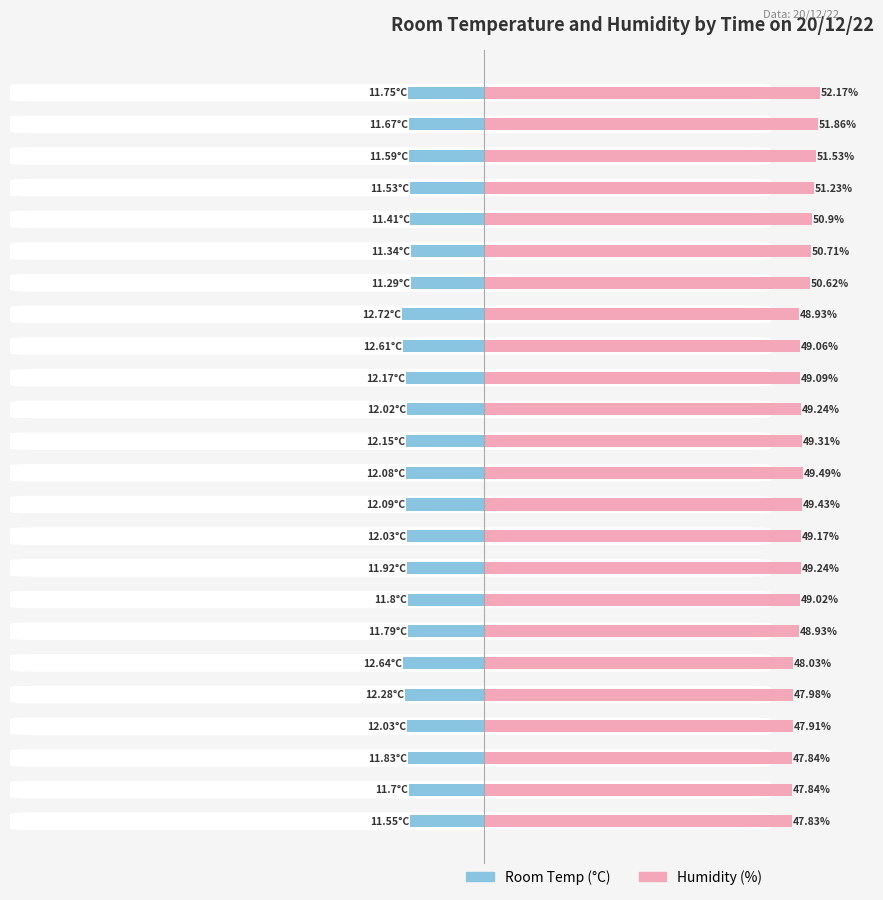

List the series in order of their overall mean, lowest first.

Room Temp, Humidity